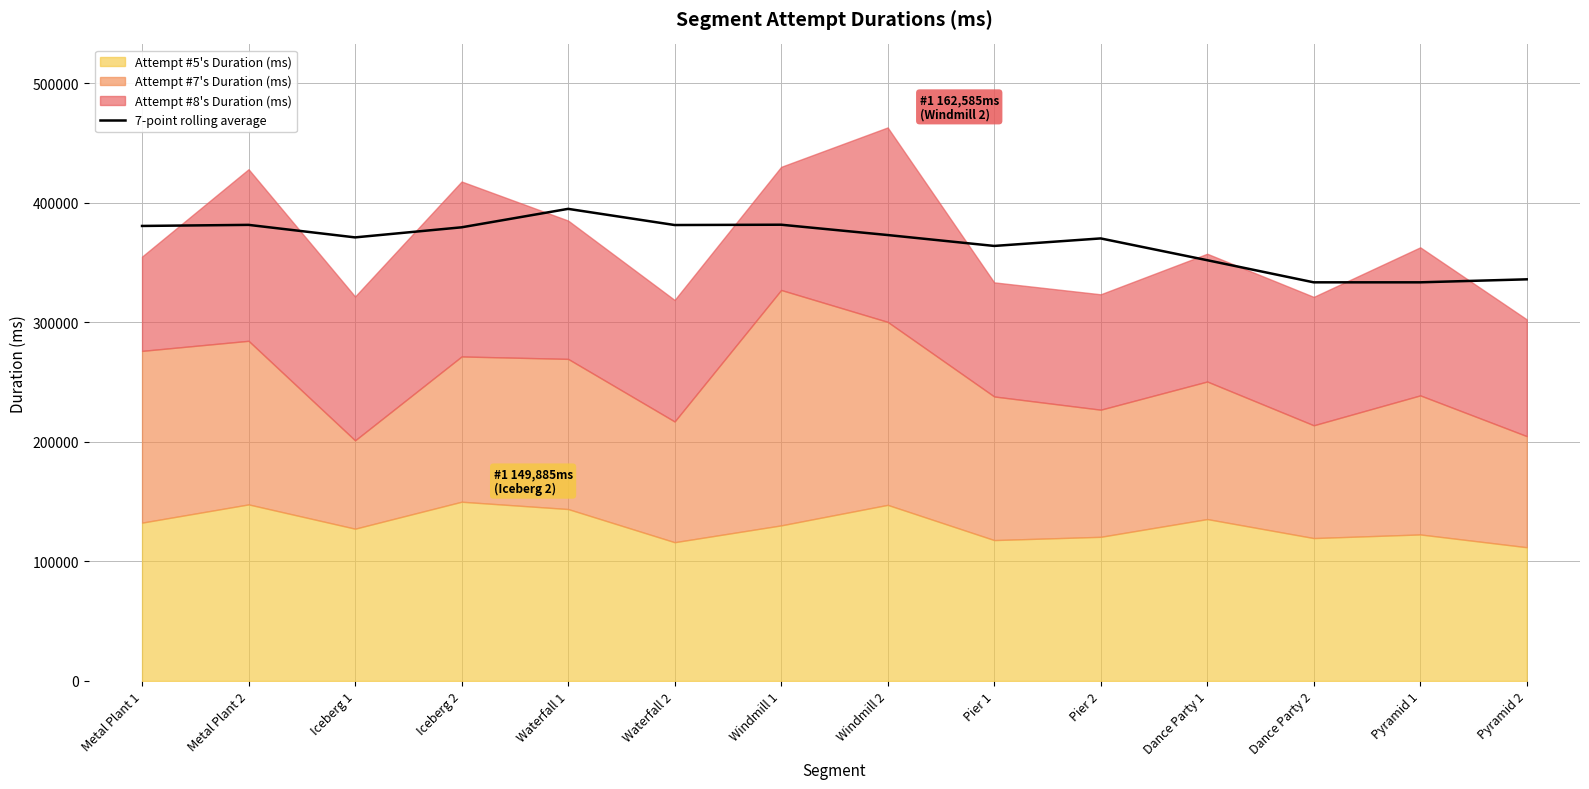

Does the chart display data point markers on the line(s)?

No